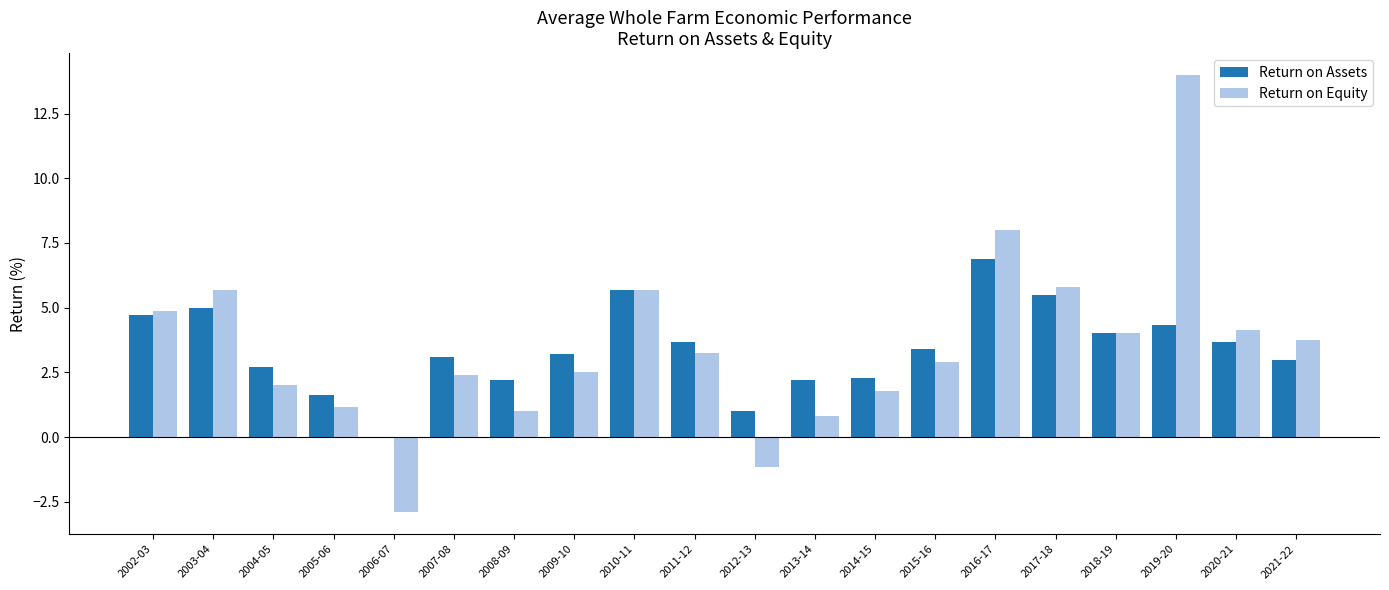

How many groups of bars are there?

20